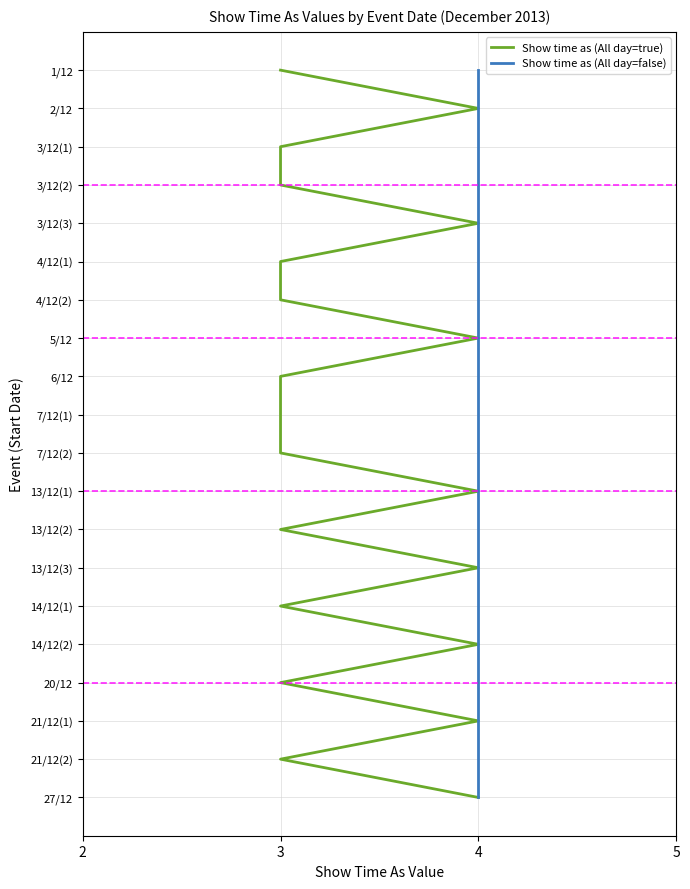

Does the chart display data point markers on the line(s)?

No